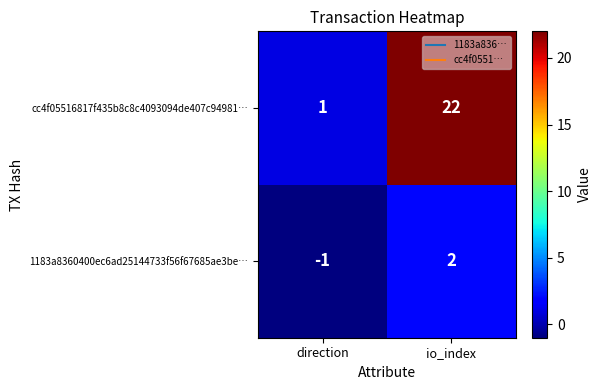

Reading left to right, list all the values displayed in this chart.

cc4f05516817f435b8c8c4093094de407c94981…: 1	22
1183a8360400ec6ad25144733f56f67685ae3be…: -1	2